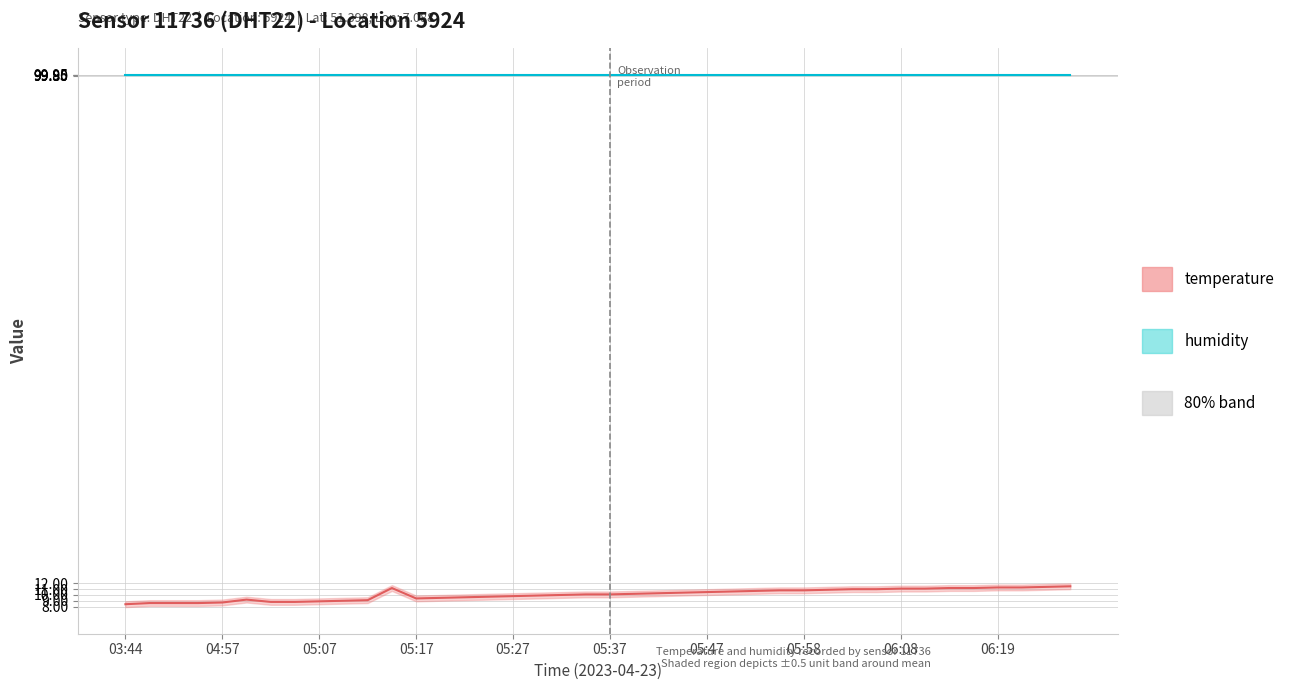

What is the difference between the second highest and minimum values in the temperature mean series?

3.0